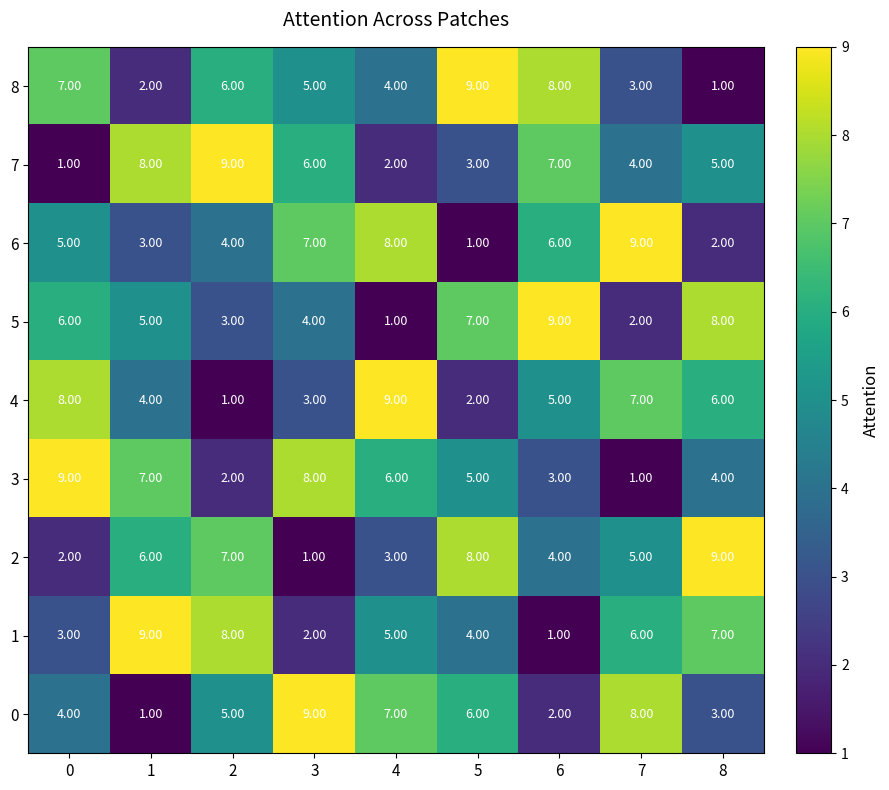

At how many categories does at least one series exceed 1?

9